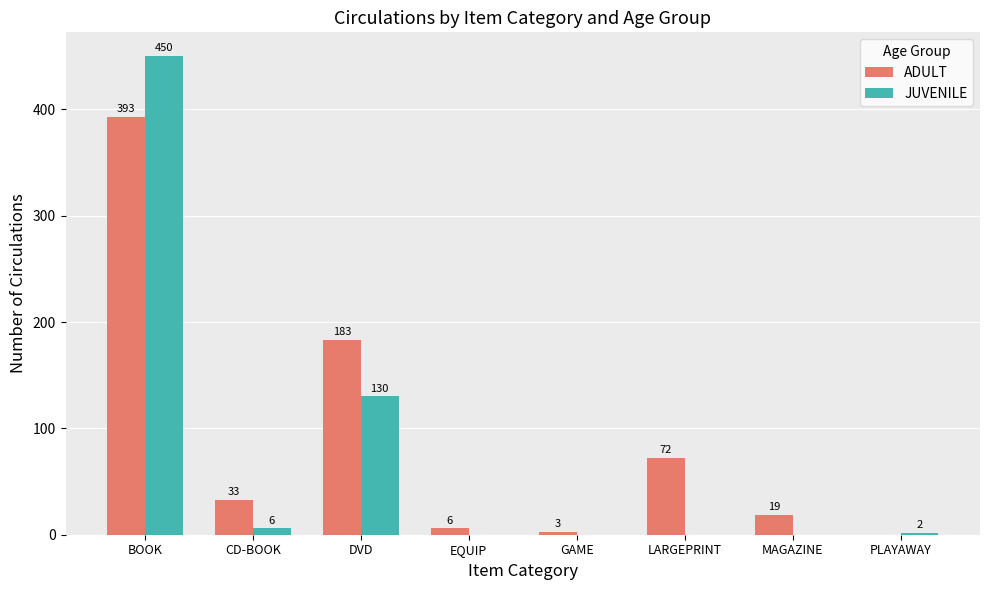

What is the total value across all series at BOOK?

843